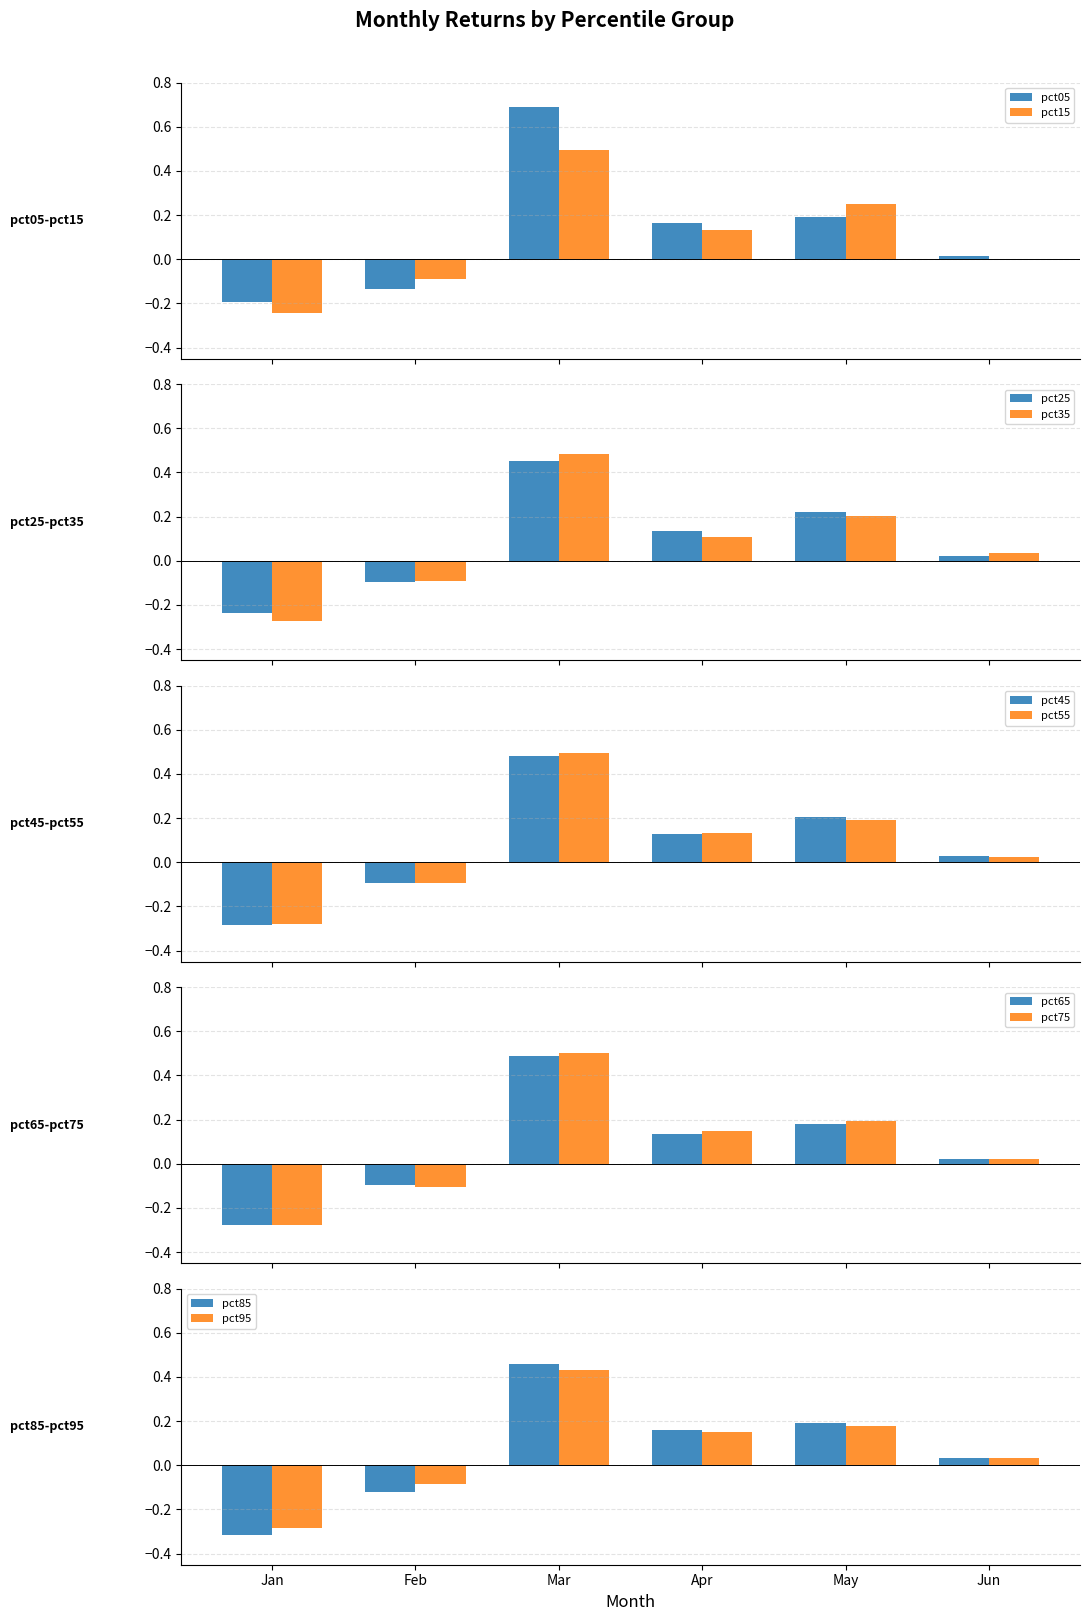

Reading left to right, what are all the values shown in this chart?

Jan: -0.2	-0.2	-0.2	-0.3	-0.3	-0.3	-0.3	-0.3	-0.3	-0.3
Feb: -0.1	-0.1	-0.1	-0.1	-0.1	-0.1	-0.1	-0.1	-0.1	-0.1
Mar: 0.7	0.5	0.5	0.5	0.5	0.5	0.5	0.5	0.5	0.4
Apr: 0.2	0.1	0.1	0.1	0.1	0.1	0.1	0.1	0.2	0.1
May: 0.2	0.2	0.2	0.2	0.2	0.2	0.2	0.2	0.2	0.2
Jun: 0.0	-0.0	0.0	0.0	0.0	0.0	0.0	0.0	0.0	0.0